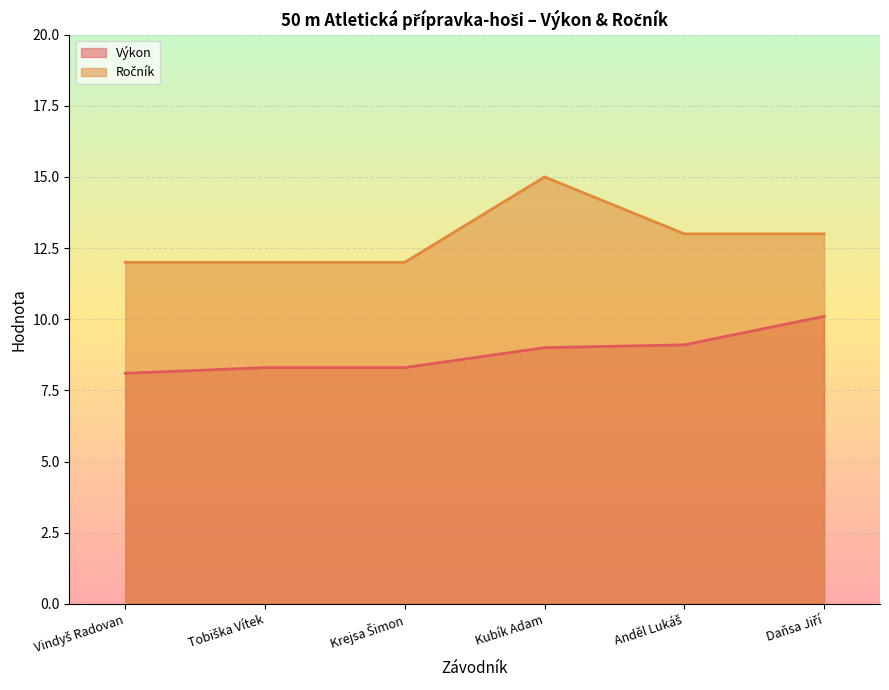

Is the value of Ročník at Daňsa Jiří greater than the value of Výkon at Vindyš Radovan?

Yes